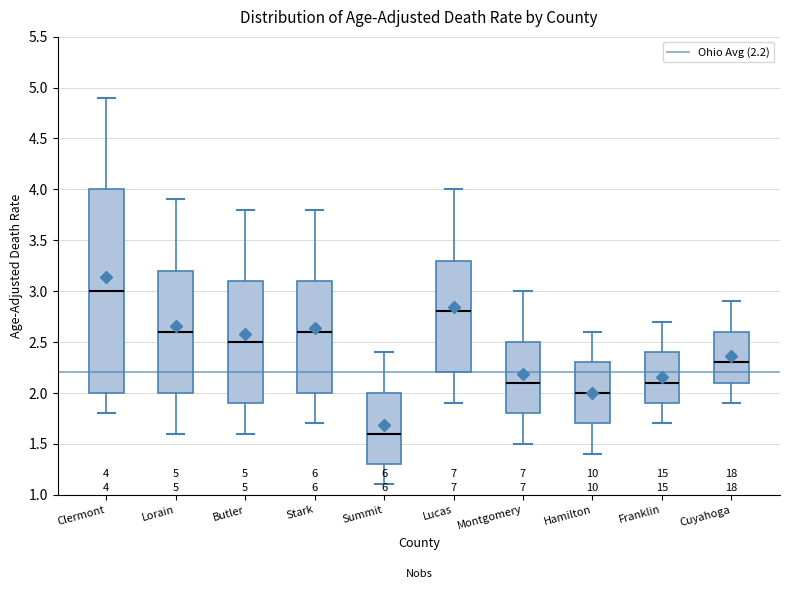

Which box has the highest median line?

Clermont